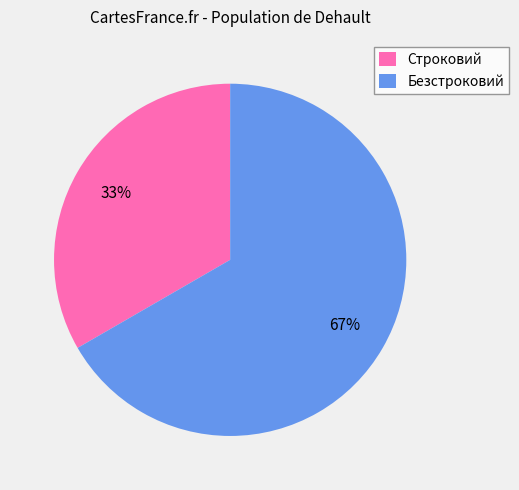

Count the number of slices in the pie.

2